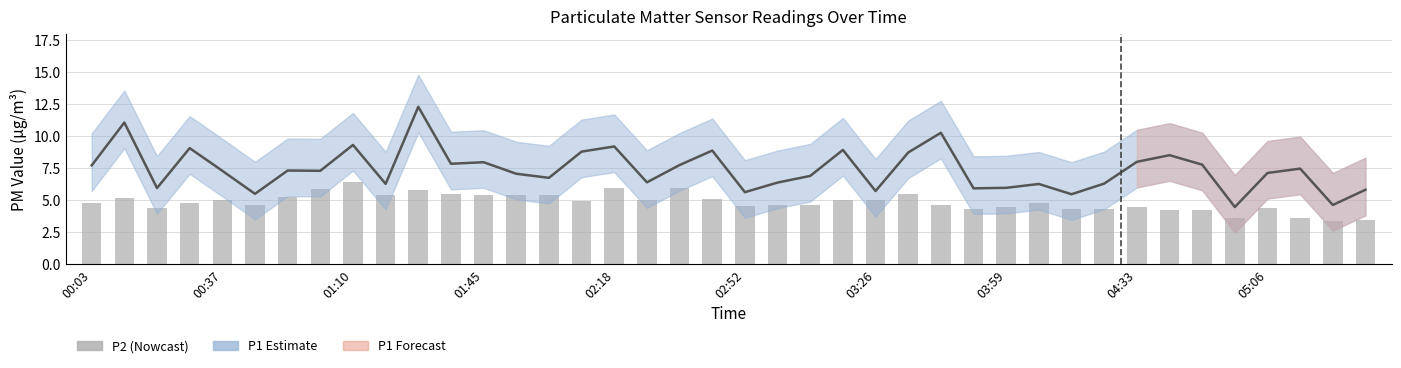

The value of P1 at 01:45 is 3.0. True or false?

False